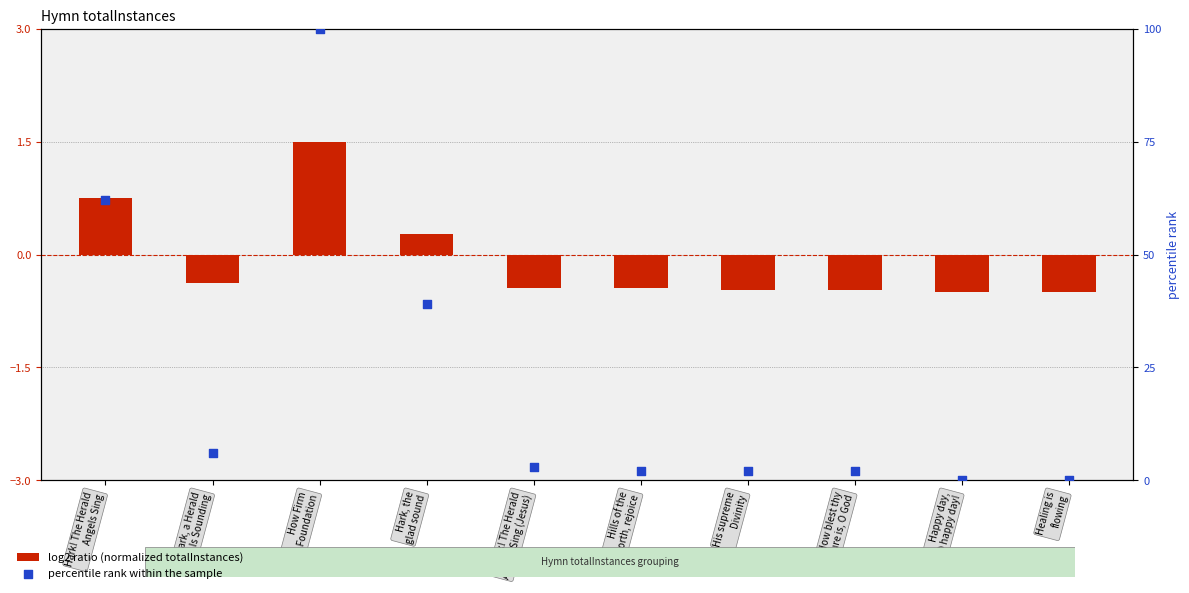

Which series reaches the maximum Y coordinate?

percentile rank within the sample